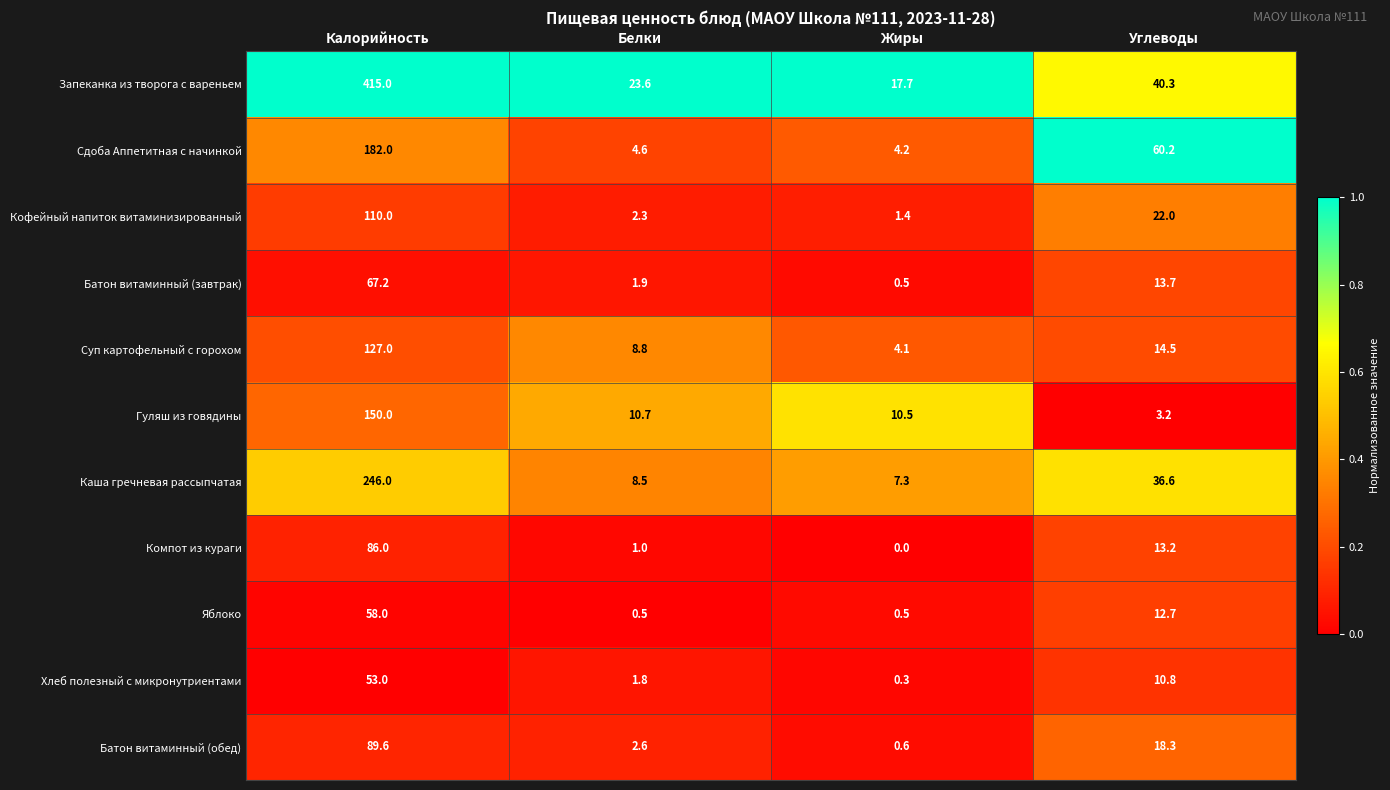

The value of Запеканка из творога с вареньем at Жиры is 17.7. True or false?

True